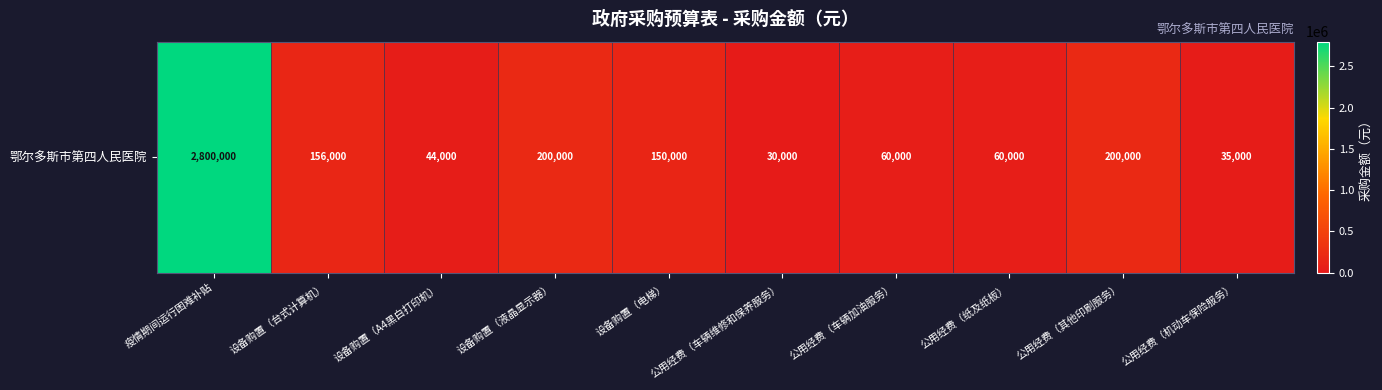

What is the smallest value displayed?

30000